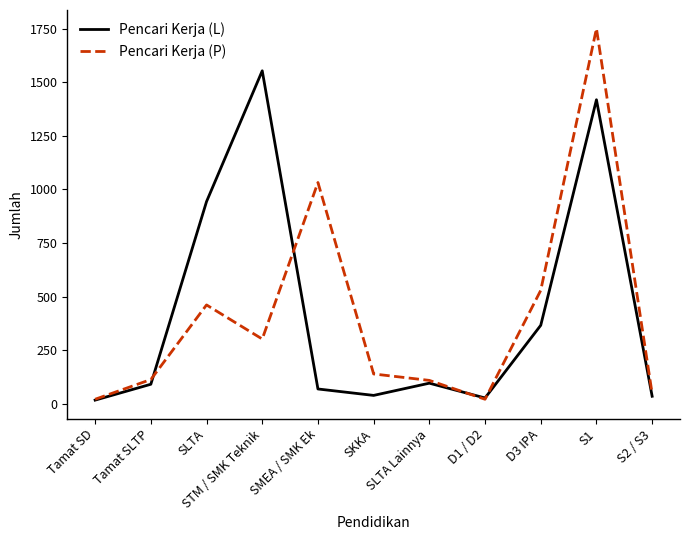

At which category does the chart reach its peak across all series?

S1